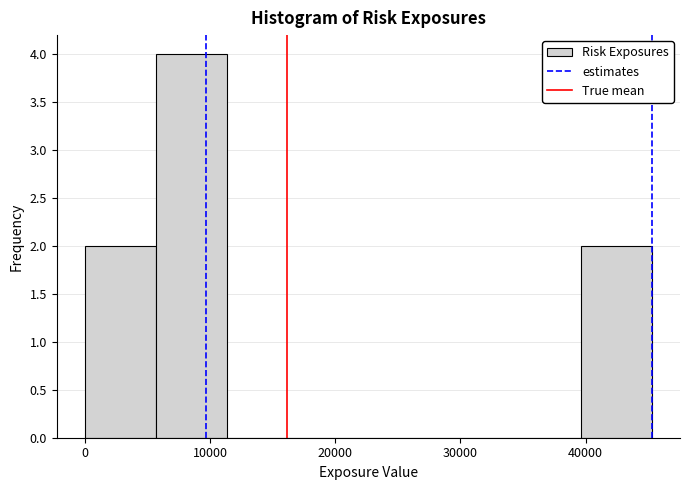

How tall is the bar that spans 0 to 6000 on the x-axis? Neither the bar edges nor the heights are printed on the chart, so give them approximately, as read against the axes.

2